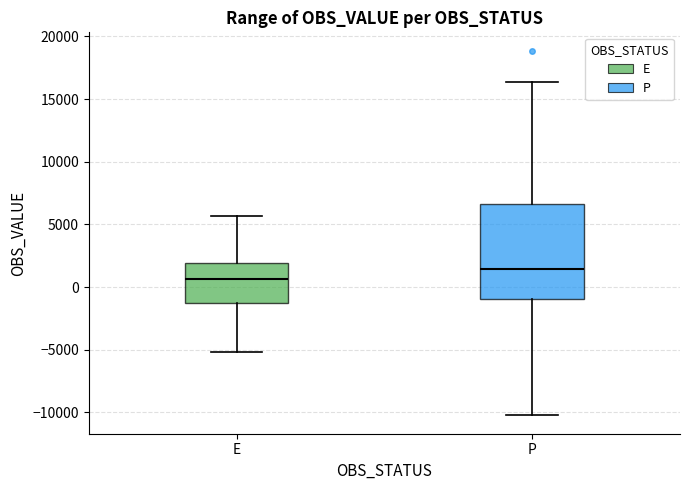

Which box's median line is the lowest?

E